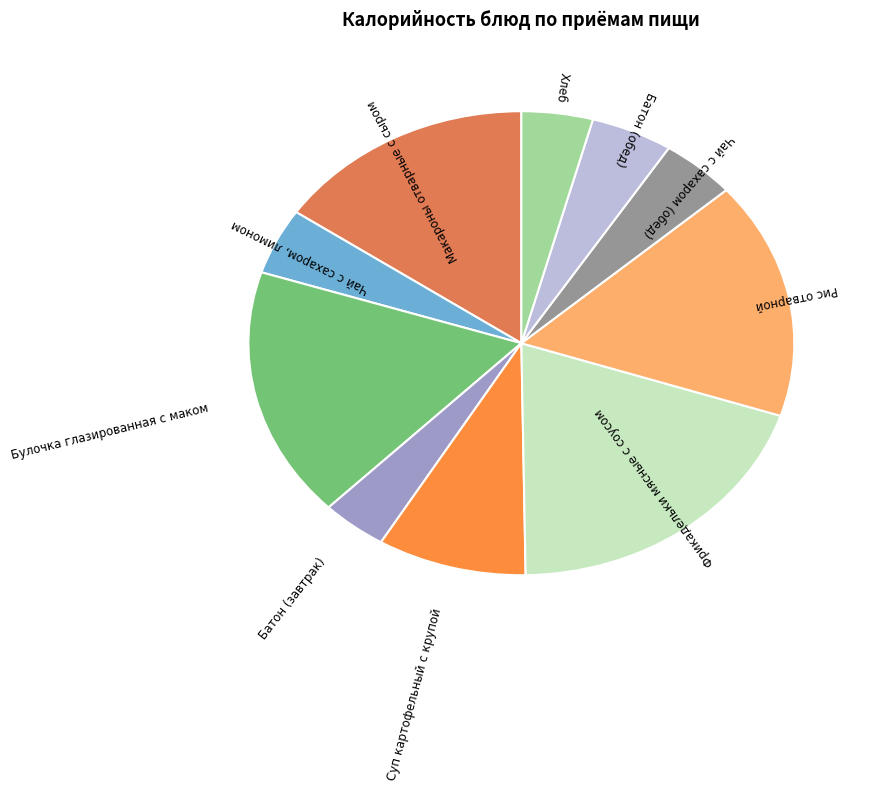

Is there a majority slice in this chart?

No